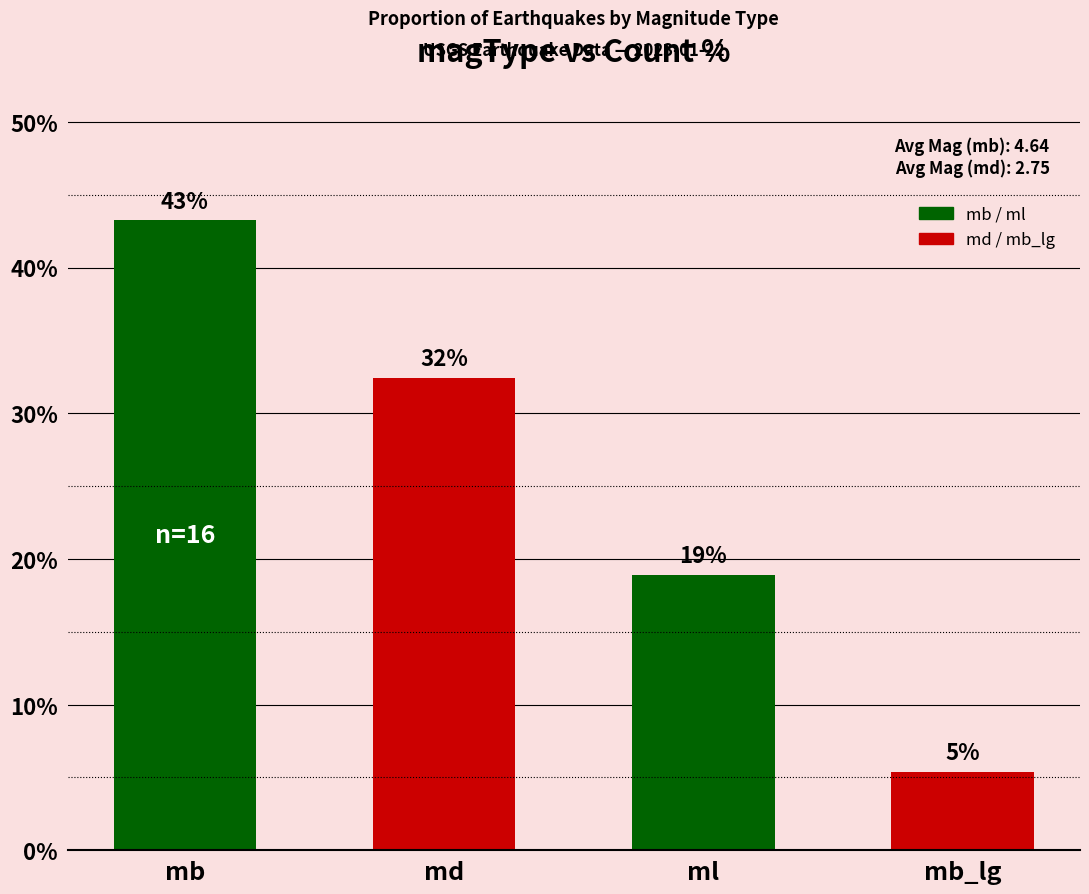

Are the bars horizontal?

No